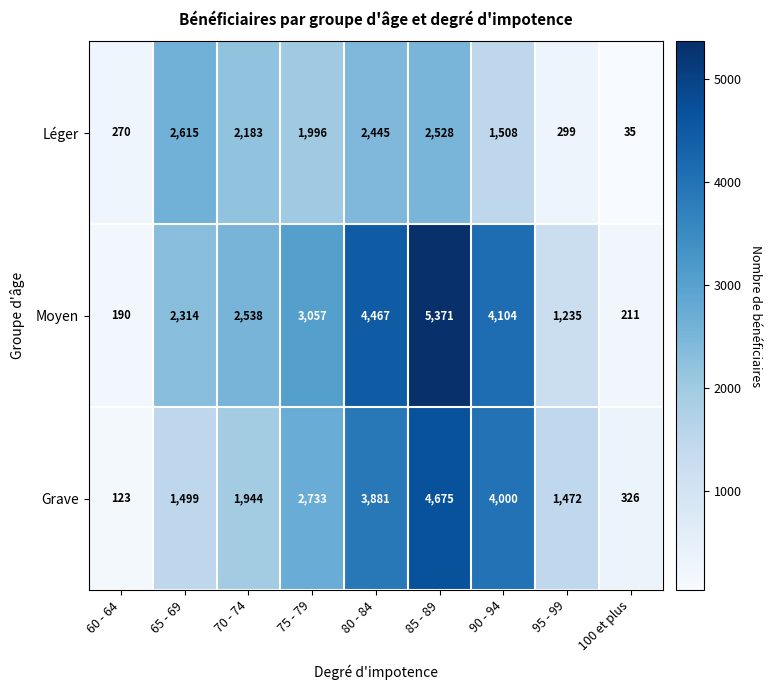

What is the total value across all series at 80 - 84?

10793